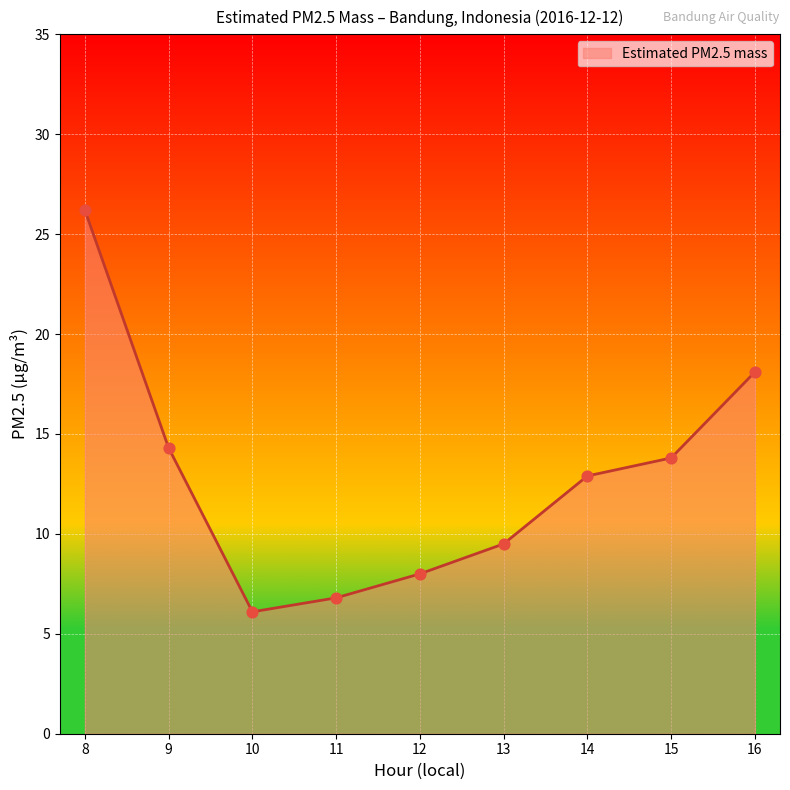

What is the change in value from 11 to 15?

+7.0